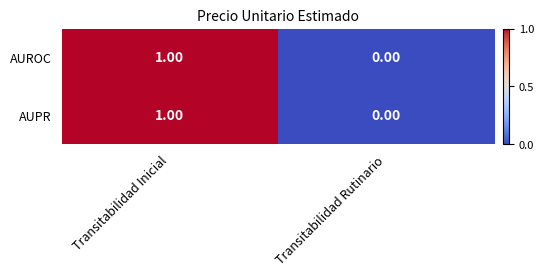

Which category has the highest value in the AUROC series?

Transitabilidad Inicial